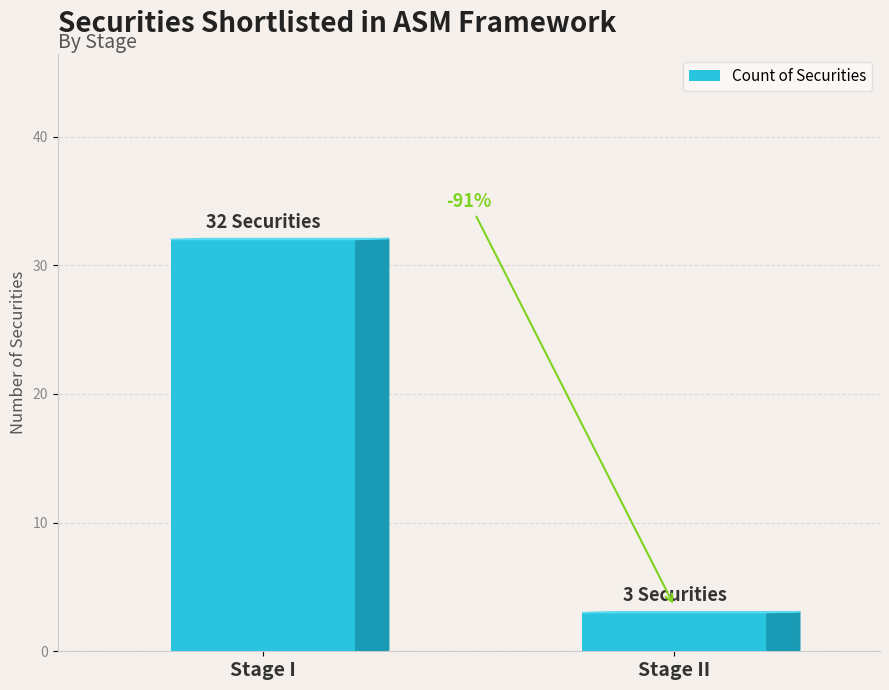

Are the bars horizontal?

No